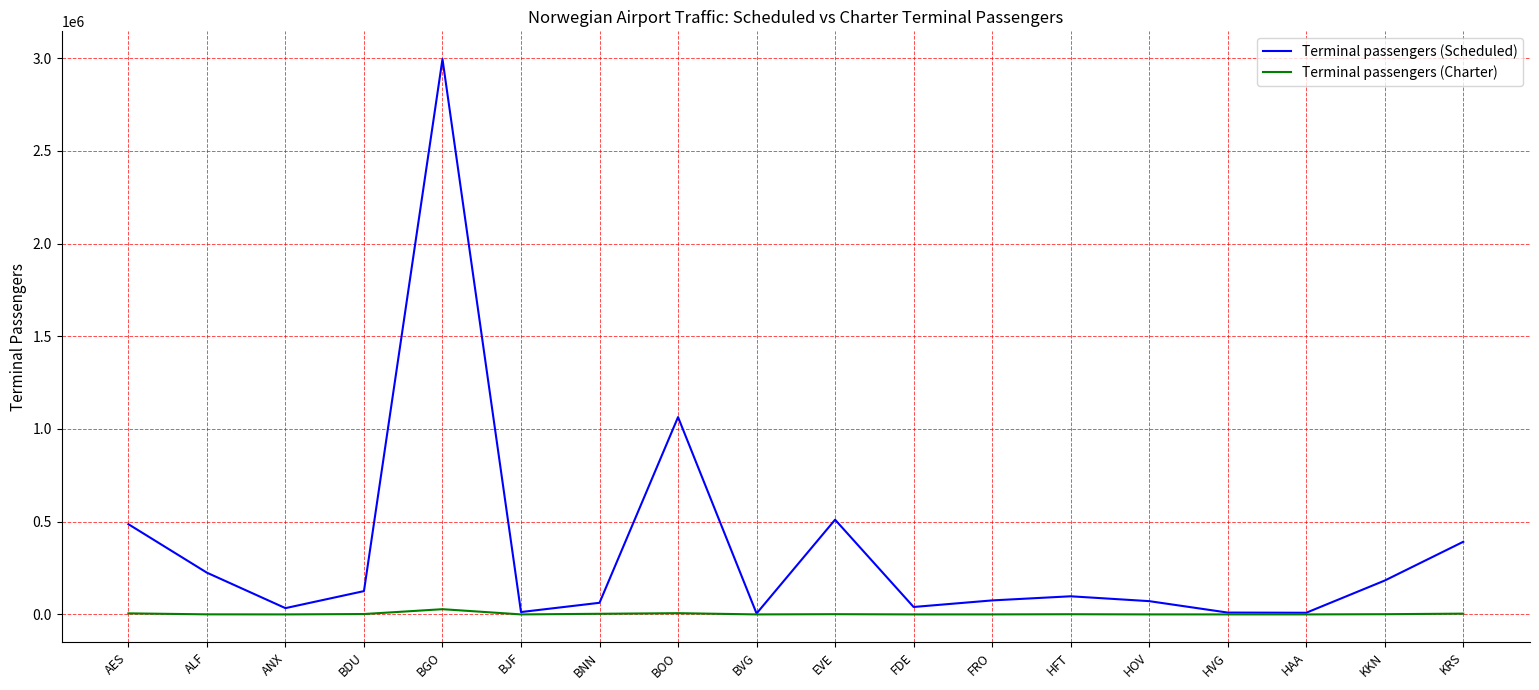

Which series changed the most between ALF and BOO?

Terminal passengers (Scheduled)